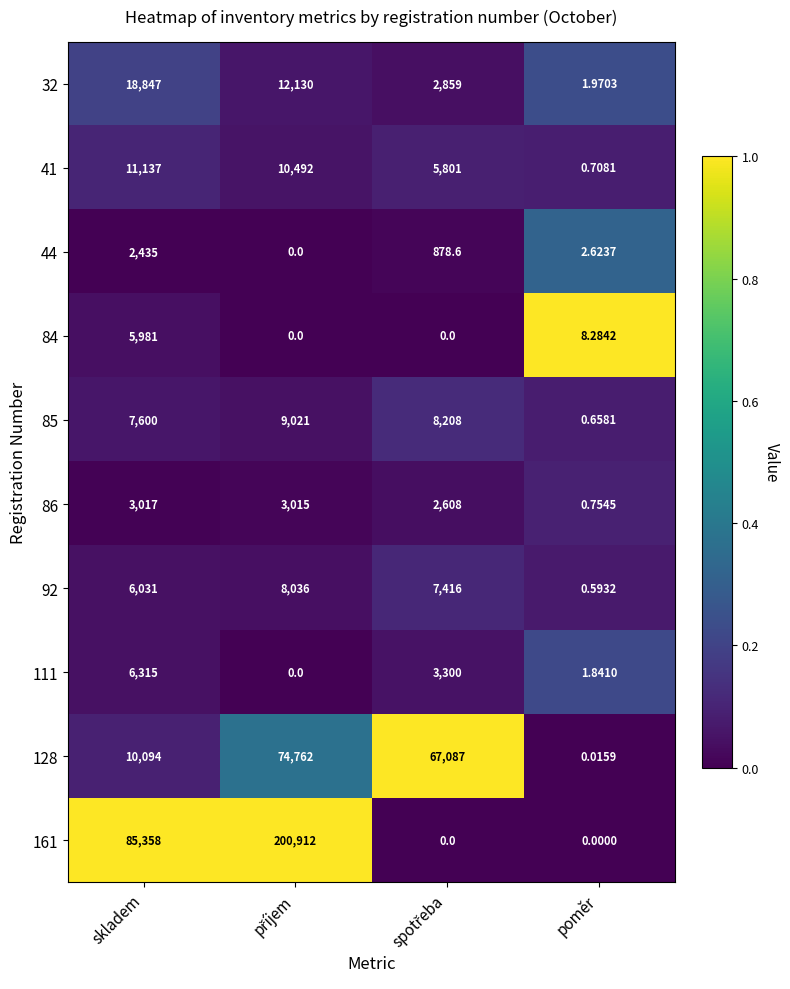

What is the total value across all series at poměr?

17.4